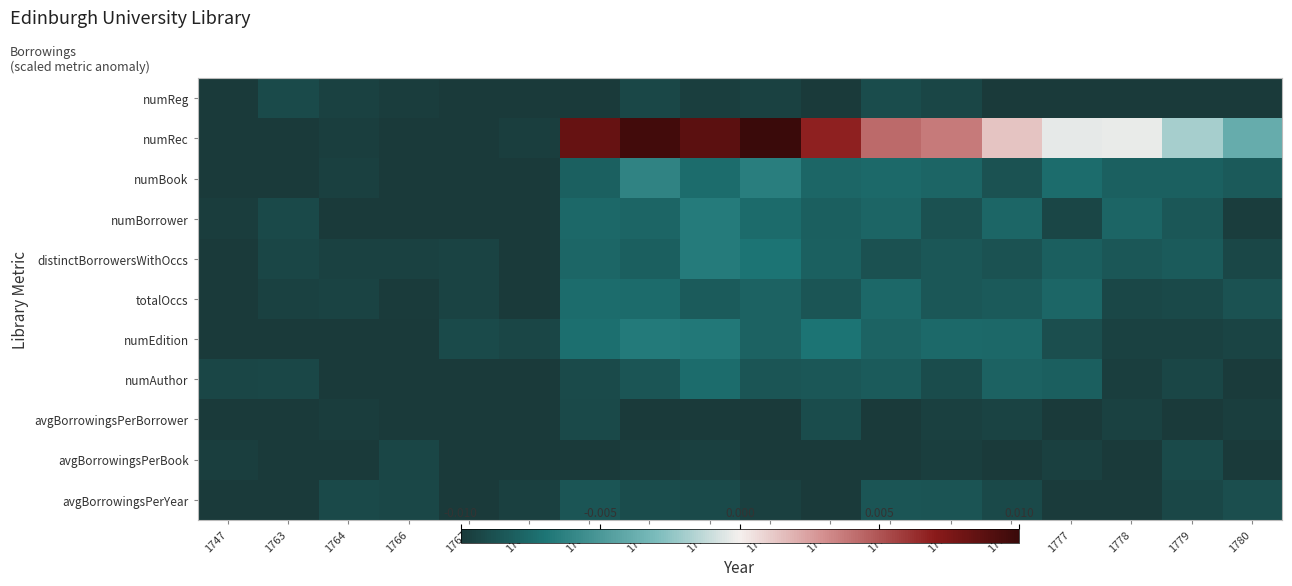

Which label corresponds to the largest value in the chart?

1772